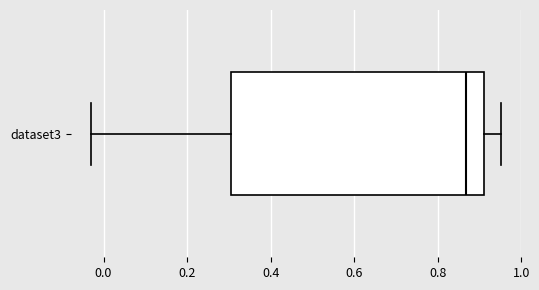

Read this box plot against the x-axis: the position of the median line, the range covered by the box, and the ends of both whiskers. The values are not printed on the chart, so give them approximately, as read against the axis.

median 0.86, box 0.30 to 0.90, whiskers -0.02 to 0.96